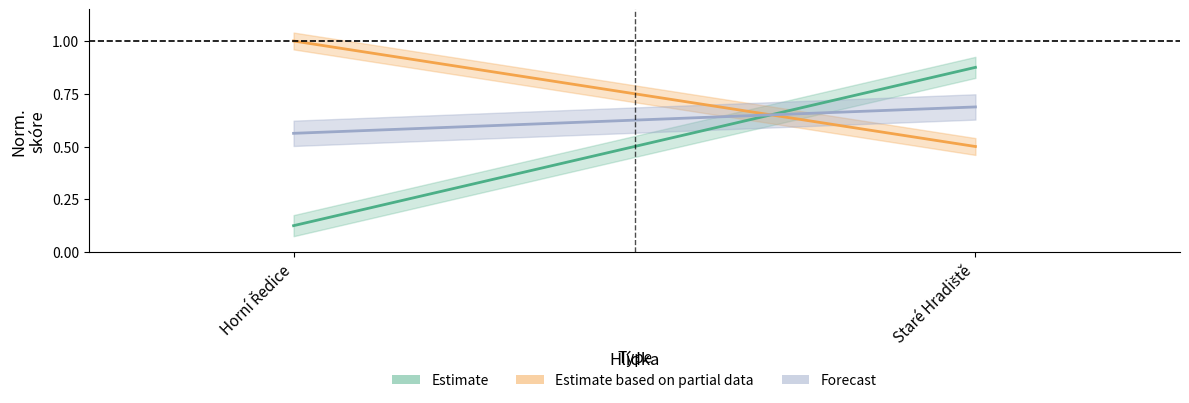

At which category is the sum across all series the highest?

Staré Hradiště